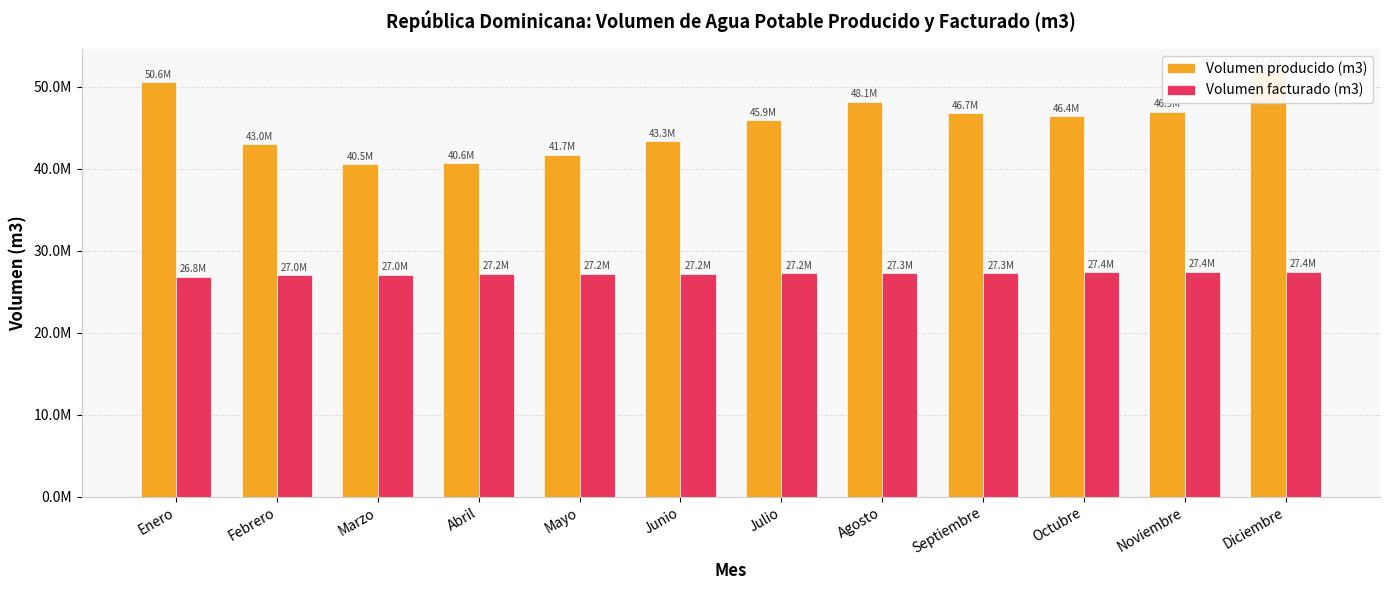

Reading left to right, extract all data points from this chart.

Volumen producido (m3): Enero=50551973	Febrero=42964042	Marzo=40514989	Abril=40628629	Mayo=41674766	Junio=43332610	Julio=45891697	Agosto=48134000	Septiembre=46740312	Octubre=46383924	Noviembre=46946481	Diciembre=52011318
Volumen facturado (m3): Enero=26812730	Febrero=27003877	Marzo=27040160	Abril=27199275	Mayo=27198056	Junio=27172410	Julio=27213925	Agosto=27263782	Septiembre=27271368	Octubre=27378710	Noviembre=27403778	Diciembre=27409971